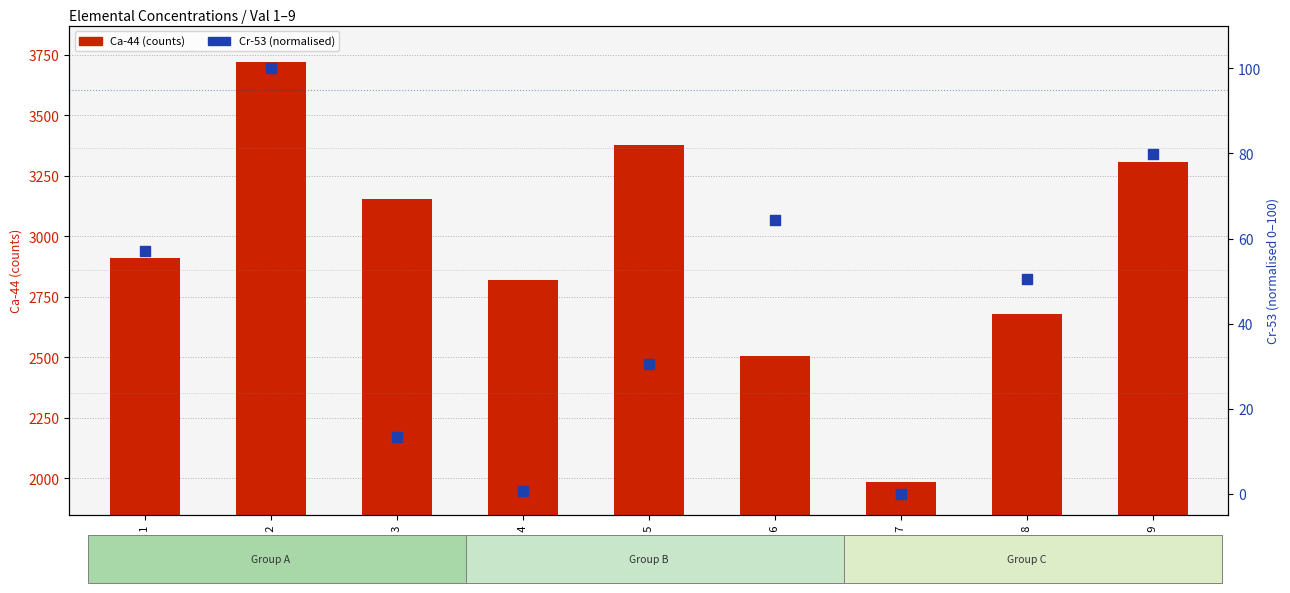

At which category is the sum across all series the highest?

Val 2